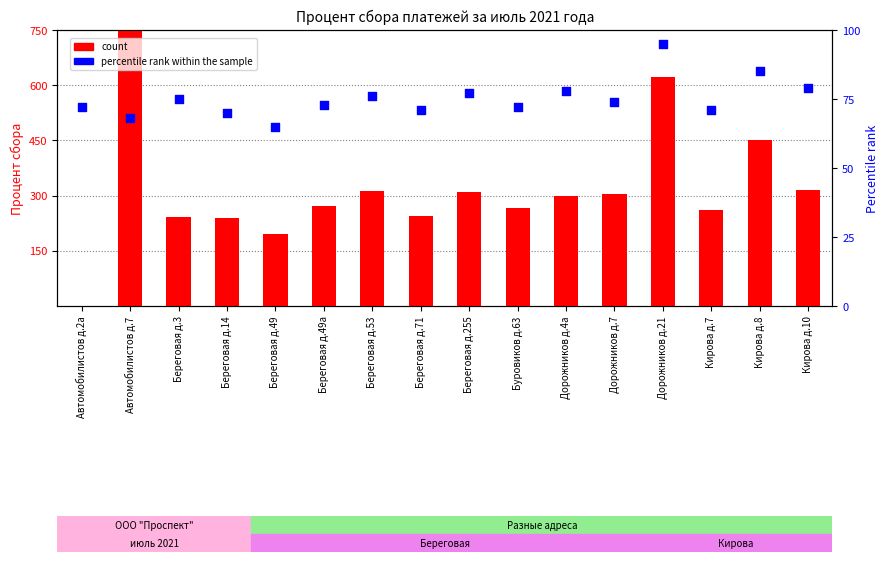

Which series reaches the maximum Y coordinate?

count